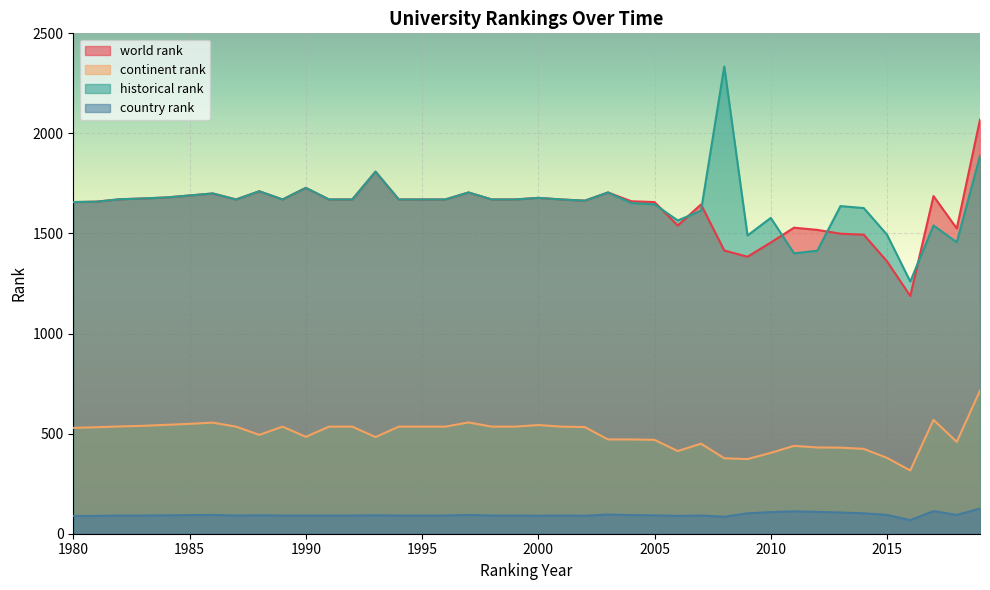

Rank the categories by world rank value from highest to lowest.

2019, 1993, 1990, 1988, 1997, 2003, 1986, 1985, 2017, 1984, 2000, 1983, 1982, 1987, 1989, 1991, 1992, 1994, 1995, 1996, 1998, 1999, 2001, 2002, 2004, 1981, 1980, 2005, 2007, 2006, 2011, 2018, 2012, 2013, 2014, 2010, 2008, 2009, 2015, 2016